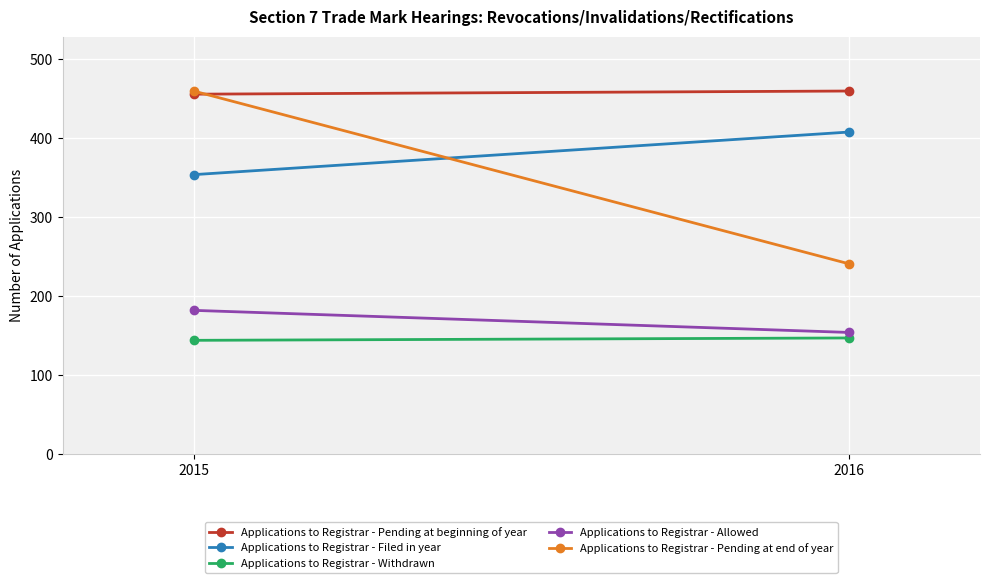

How many values in the Applications to Registrar - Pending at end of year series are below 460?

1